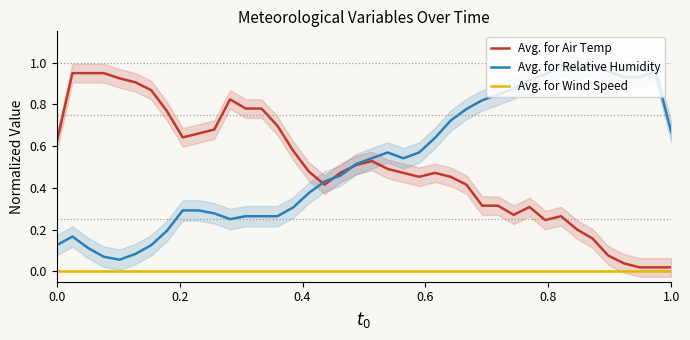

Reading left to right, what are all the values shown in this chart?

Avg. for Air Temp: 0.6	0.9	0.9	0.9	0.9	0.9	0.9	0.8	0.6	0.7	0.7	0.8	0.8	0.8	0.7	0.6	0.5	0.4	0.5	0.5	0.5	0.5	0.5	0.5	0.5	0.5	0.4	0.3	0.3	0.3	0.3	0.2	0.3	0.2	0.2	0.1	0.0	0.0	0.0	0.0
Avg. for Relative Humidity: 0.1	0.2	0.1	0.1	0.1	0.1	0.1	0.2	0.3	0.3	0.3	0.2	0.3	0.3	0.3	0.3	0.4	0.4	0.5	0.5	0.5	0.6	0.5	0.6	0.6	0.7	0.8	0.8	0.8	0.9	0.9	0.9	1.0	1.0	1.0	1.0	0.9	0.9	1.0	0.7
Avg. for Wind Speed: 0.0	0.0	0.0	0.0	0.0	0.0	0.0	0.0	0.0	0.0	0.0	0.0	0.0	0.0	0.0	0.0	0.0	0.0	0.0	0.0	0.0	0.0	0.0	0.0	0.0	0.0	0.0	0.0	0.0	0.0	0.0	0.0	0.0	0.0	0.0	0.0	0.0	0.0	0.0	0.0